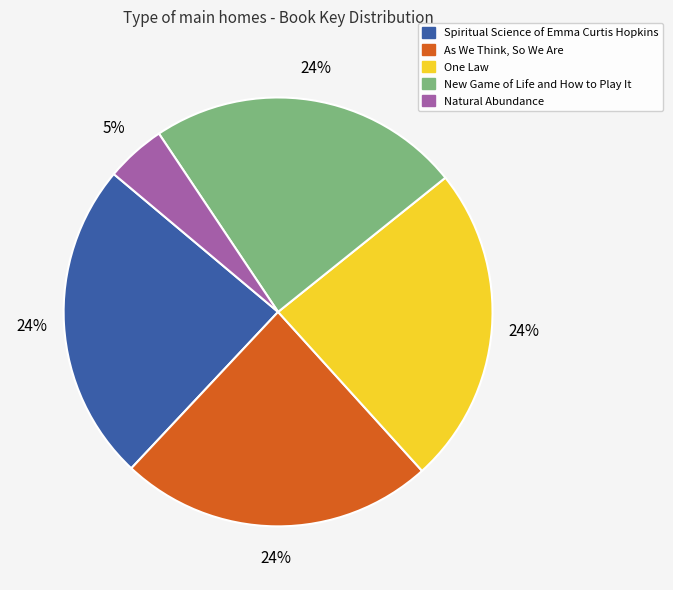

Which category has the smallest portion of the pie?

Natural Abundance